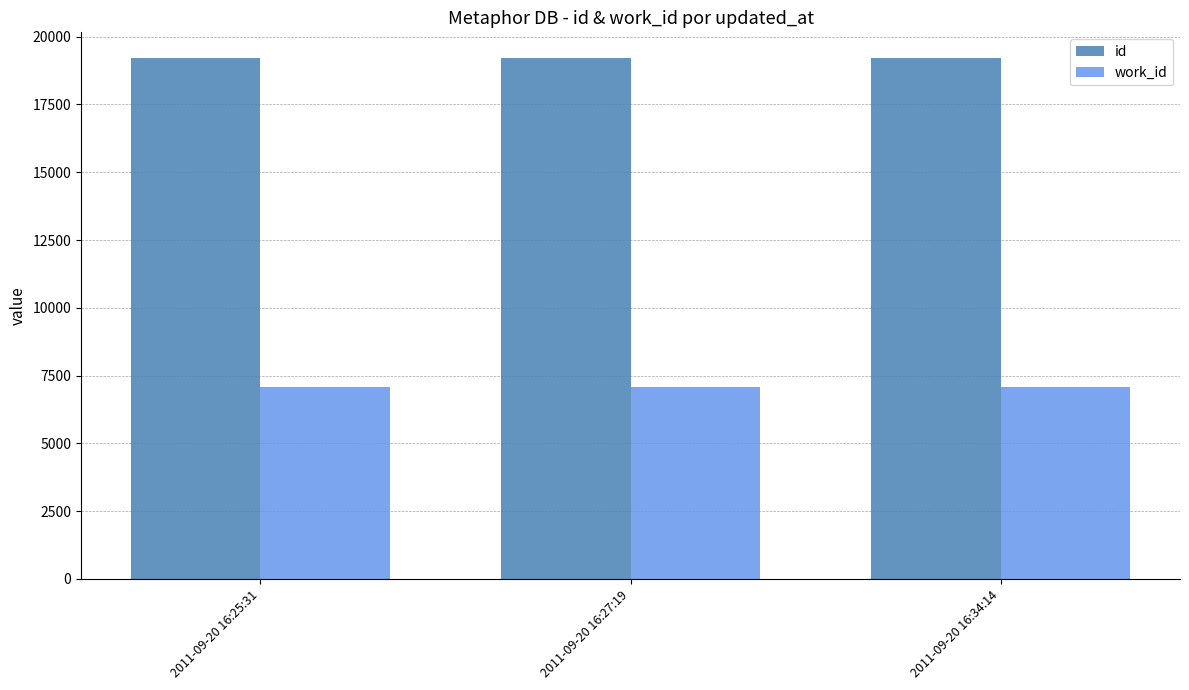

Which series has the largest total across all categories?

id